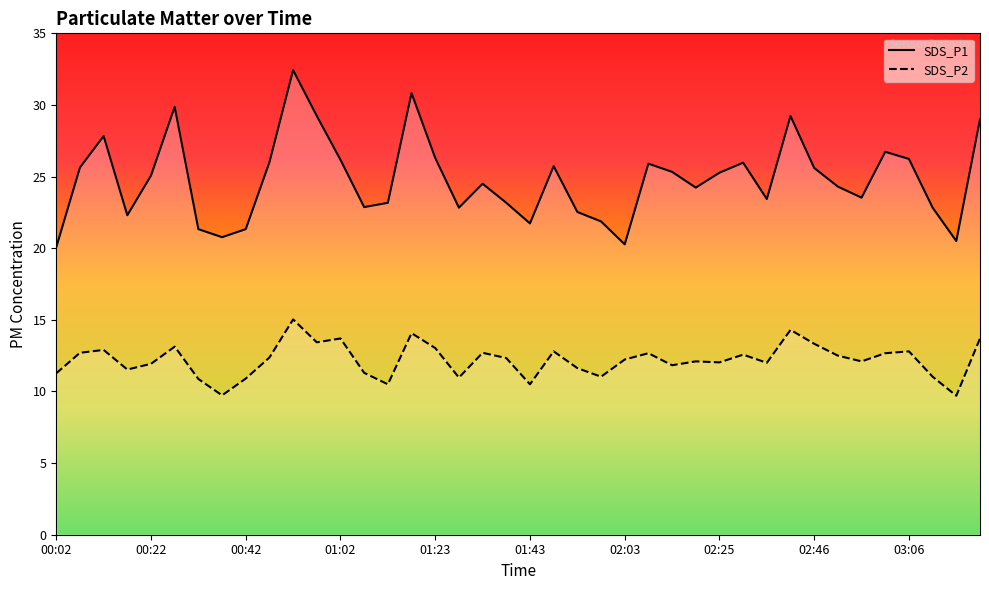

What is the label of the 37th point from the left?

03:06